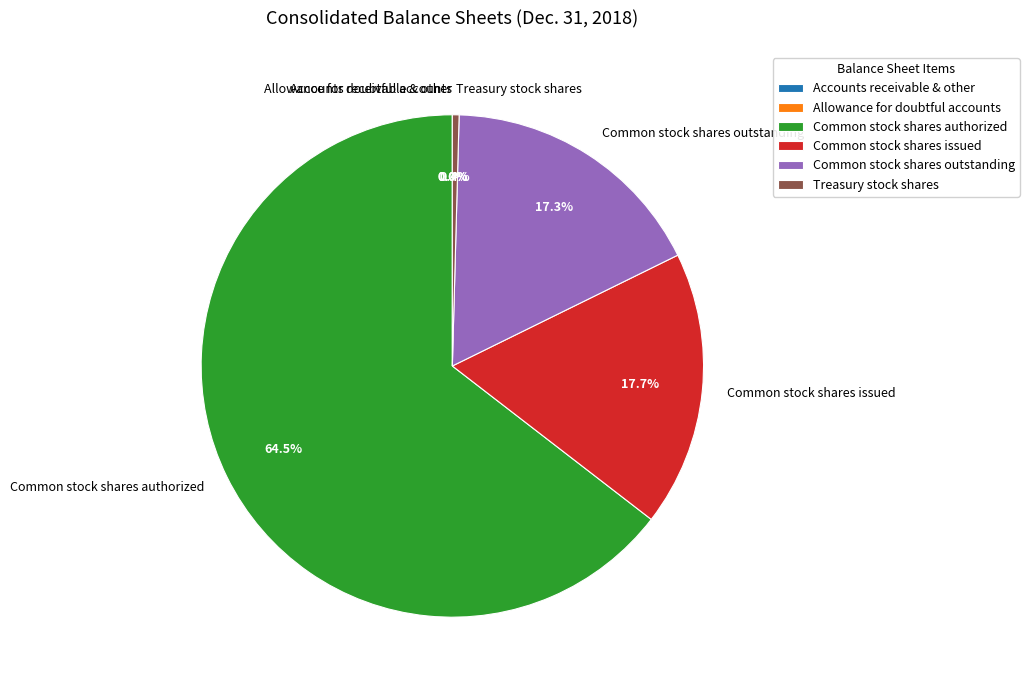

Which has a higher value, Common stock shares outstanding or Common stock shares authorized?

Common stock shares authorized